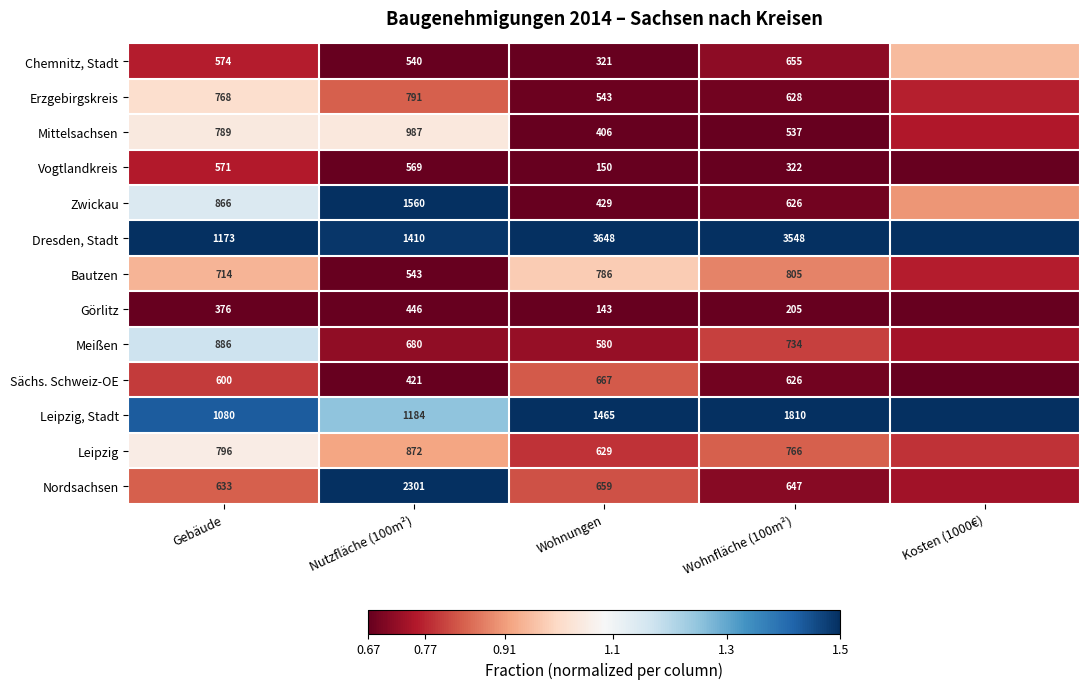

Is the value of Leipzig, Stadt at Gebäude greater than the value of Bautzen at Nutzfläche (100m²)?

Yes